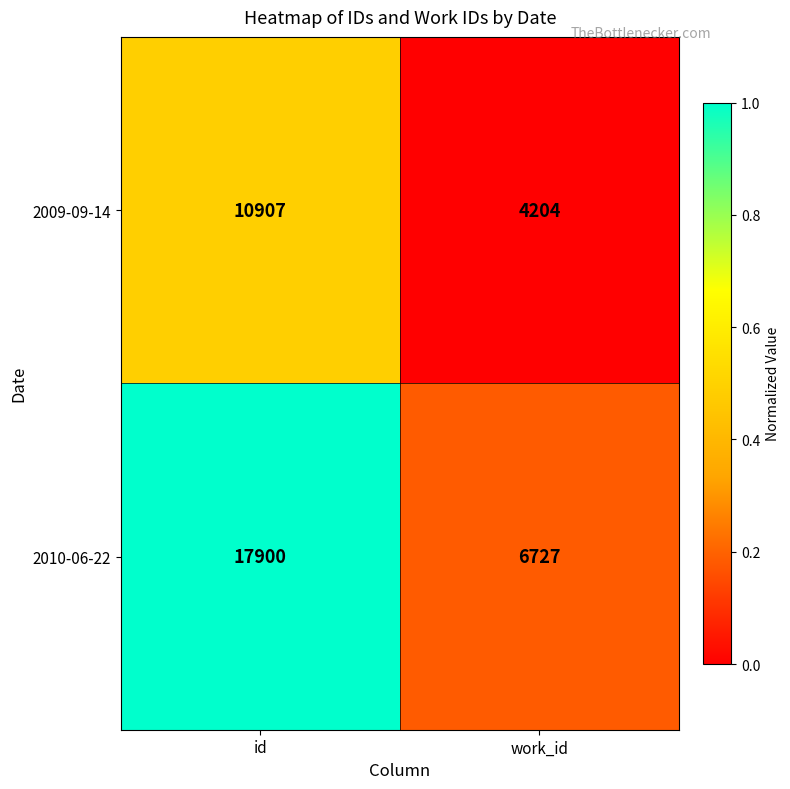

Reading right to left, list all the values displayed in this chart.

2009-09-14: 4204	10907
2010-06-22: 6727	17900